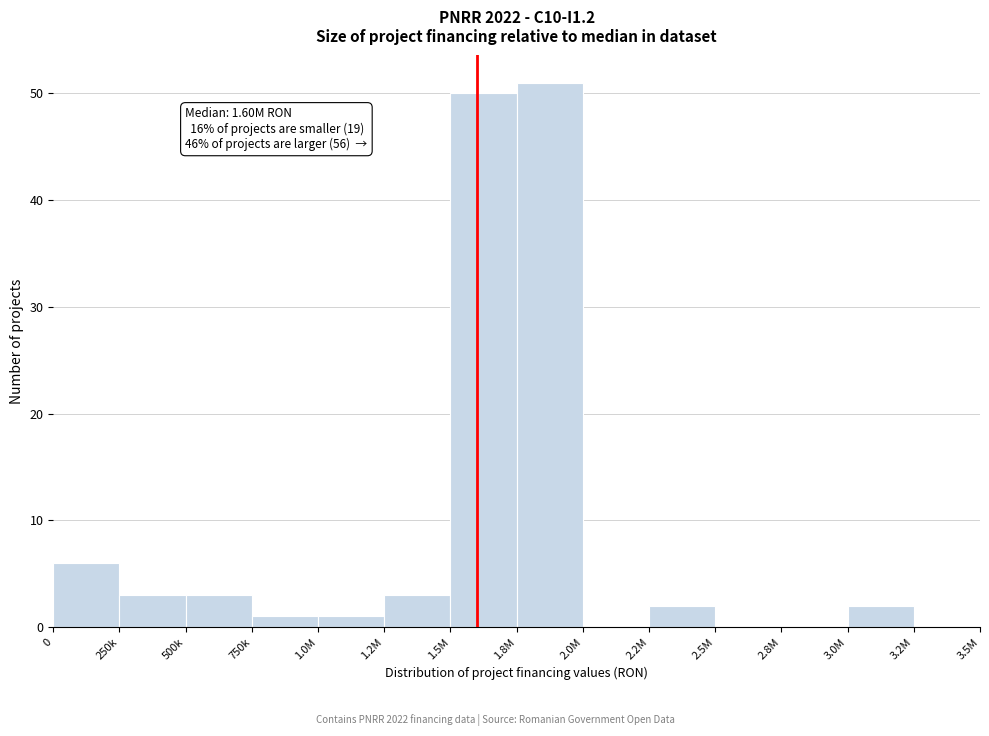

Reading left to right, list all the values displayed in this chart.

0=6	250k=3	500k=3	750k=1	1.0M=1	1.2M=3	1.5M=50	1.8M=51	2.0M=0	2.2M=2	2.5M=0	2.8M=0	3.0M=2	3.2M=0